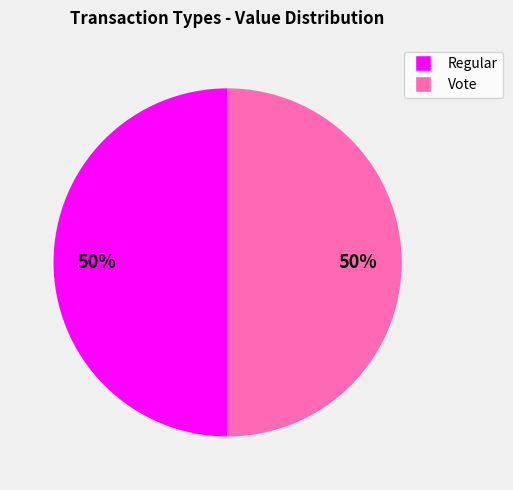

To the nearest percent, what is the average slice percentage?

50%